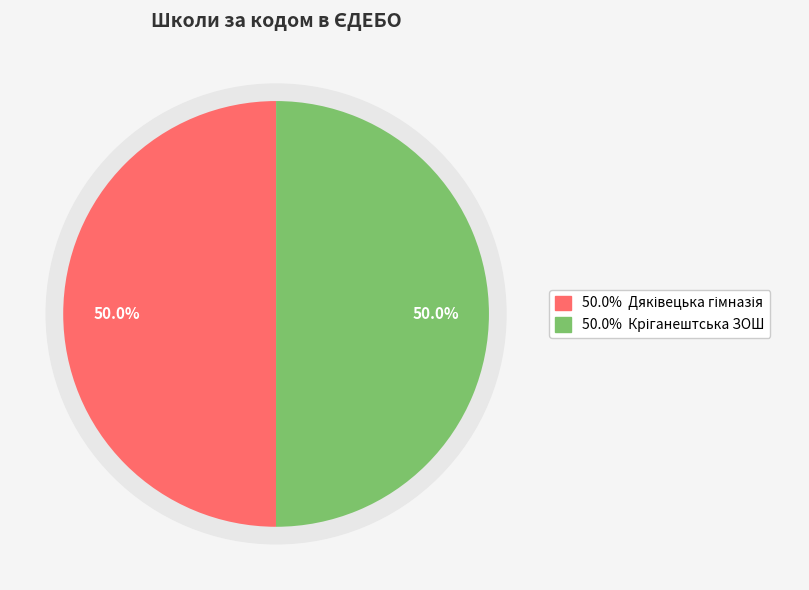

True or false: Дяківецька гімназія accounts for 50% of the total.

True